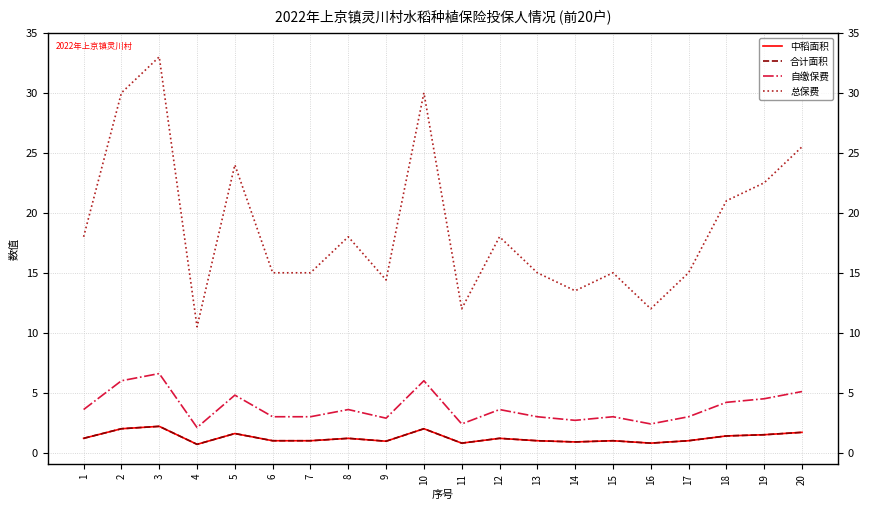

List the series in order of their peak value, highest first.

总保费, 自缴保费, 中稻面积, 合计面积